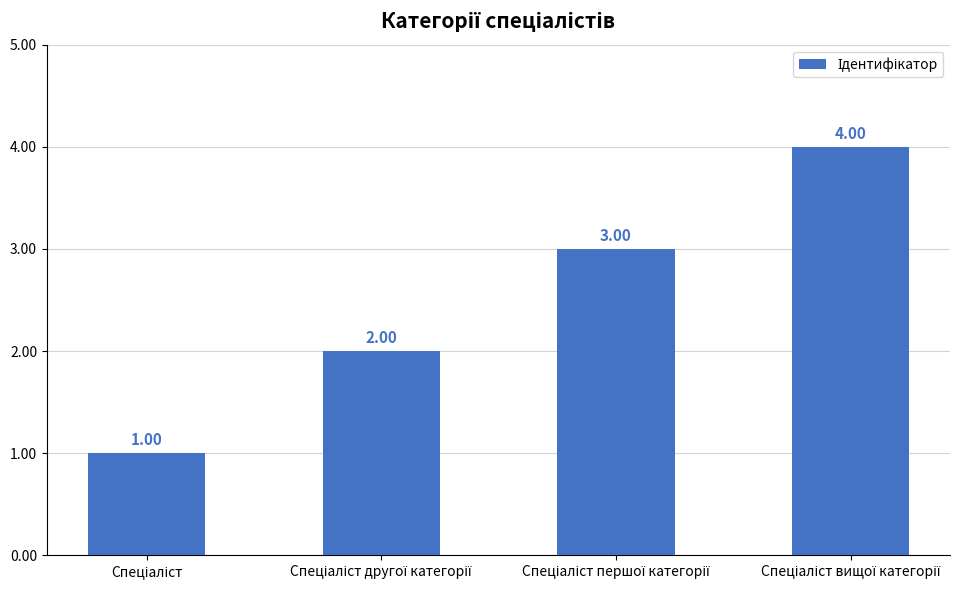

What is the difference between the maximum and minimum values?

3